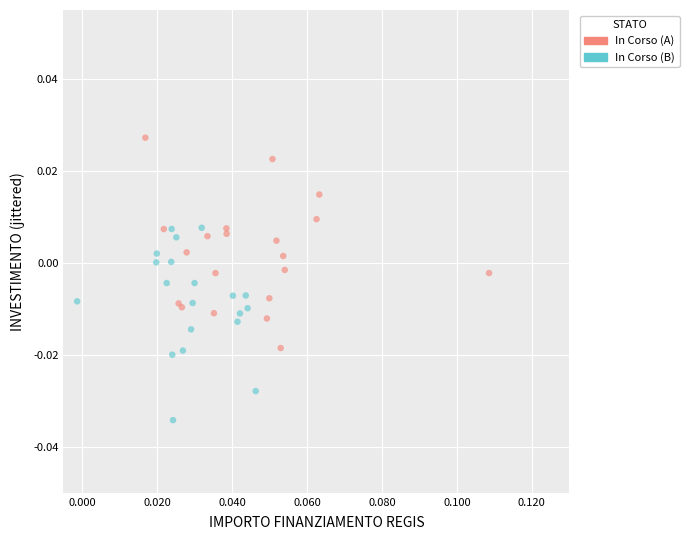

Which series has the widest spread of Y values?

In Corso (A)